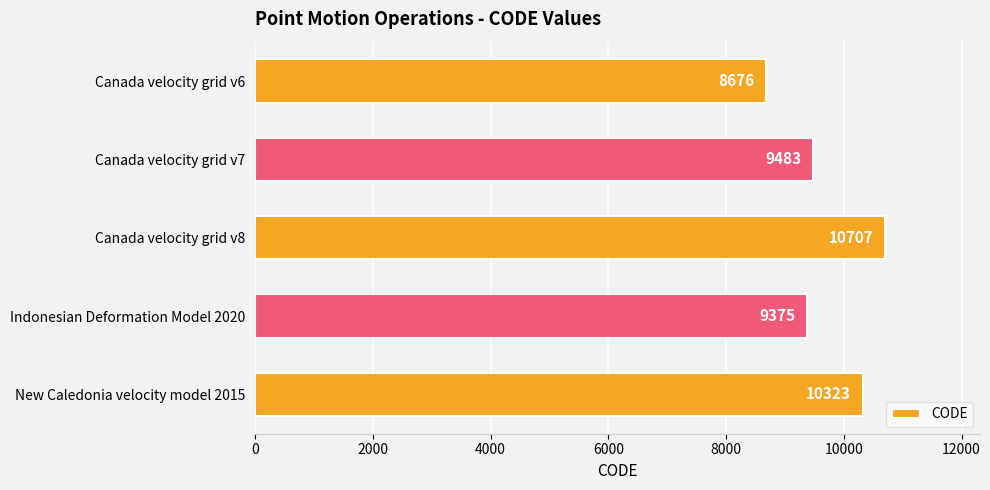

How many values are below 9483?

2